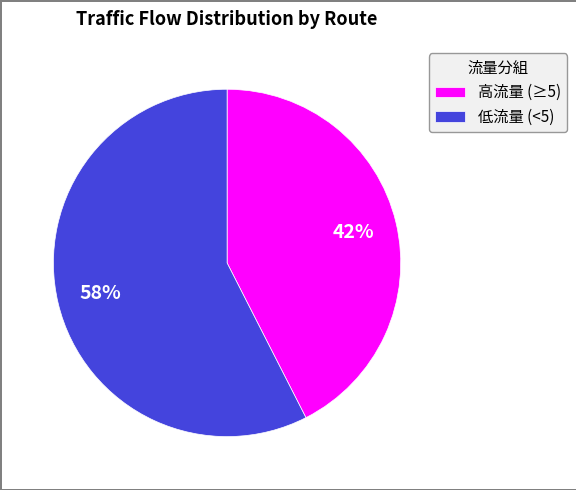

How many slices are in this pie chart?

2